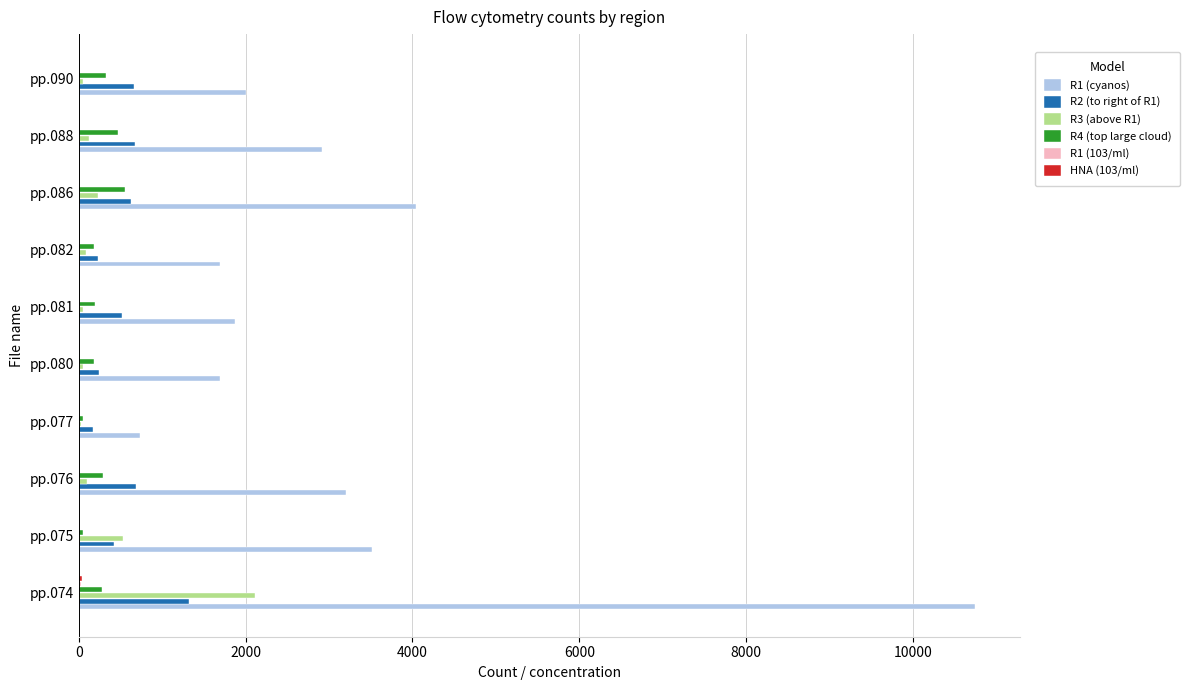

Which series has the largest total across all categories?

R1 (cyanos)